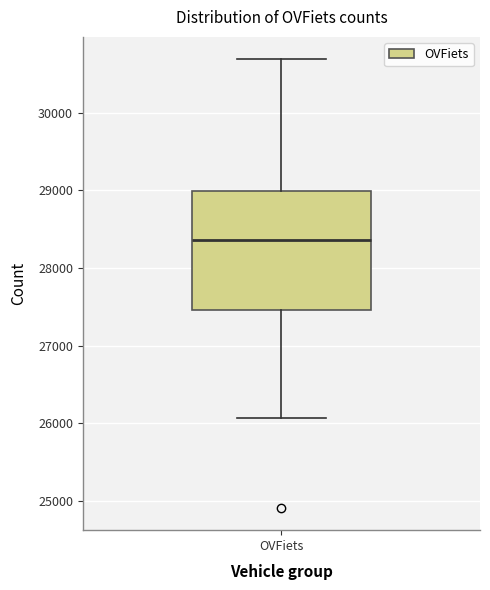

Where is the upper edge of the box for OVFiets on the y-axis? The values are not printed on the chart, so give them approximately, as read against the axis.

29000